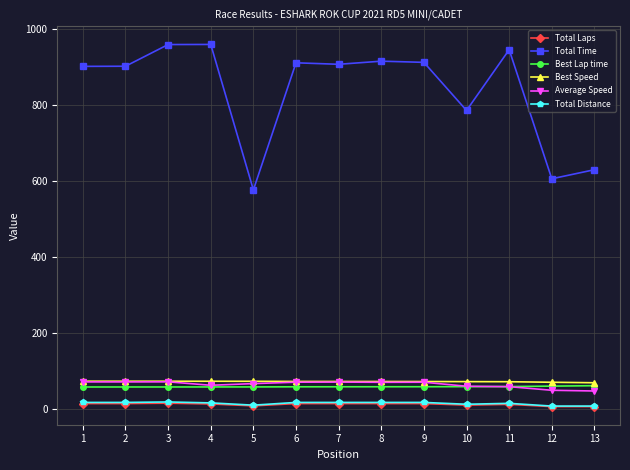

What is the minimum value for Best Speed?

69.7